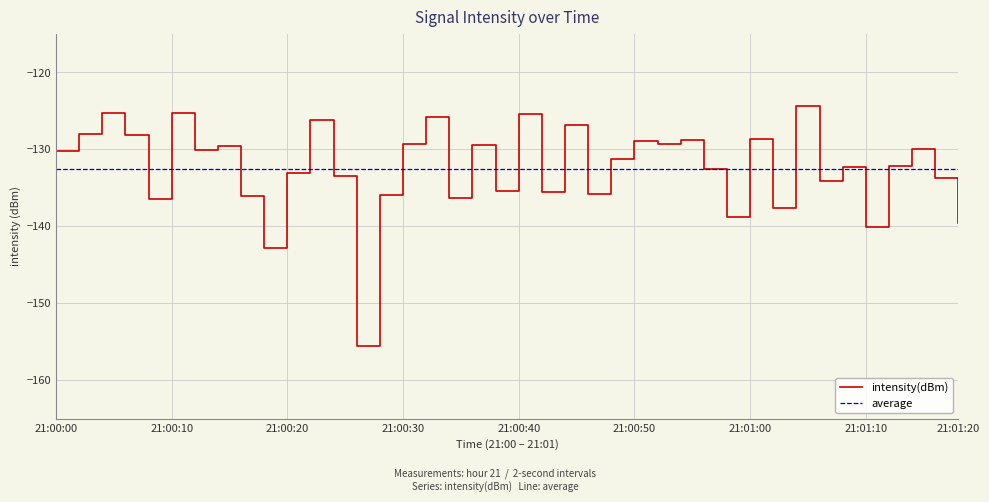

The value of intensity(dBm) at 21:00:00 is -67.1. True or false?

False